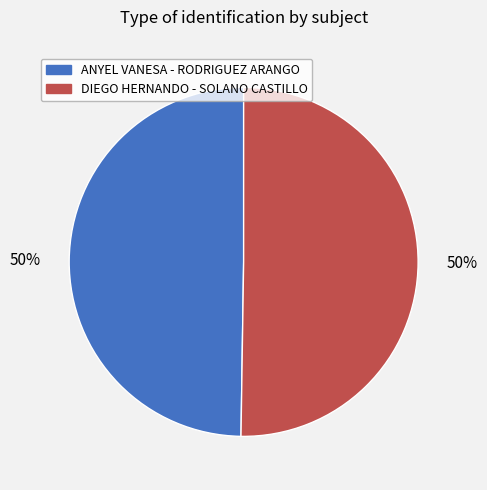

The DIEGO HERNANDO - SOLANO CASTILLO slice represents 50% of the pie. True or false?

True